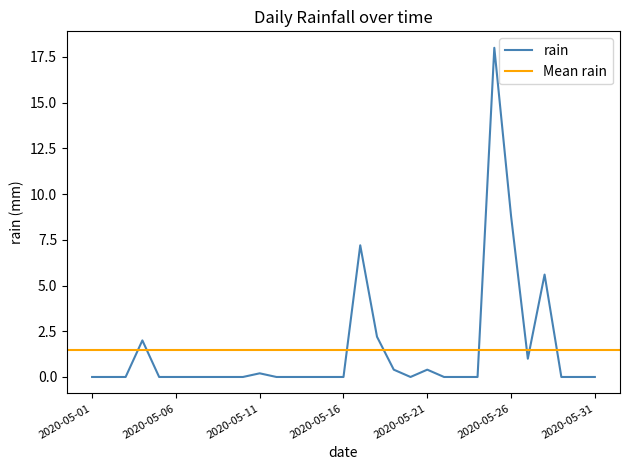

True or false: the data has more than 2 interior local peaks.

True